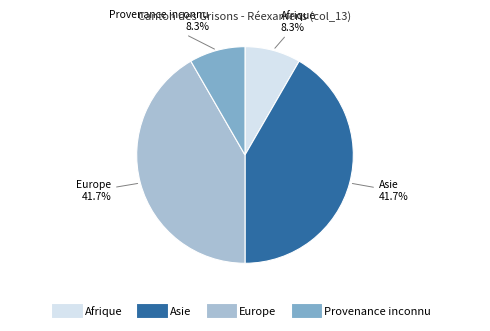

True or false: Provenance inconnu accounts for 8% of the total.

True